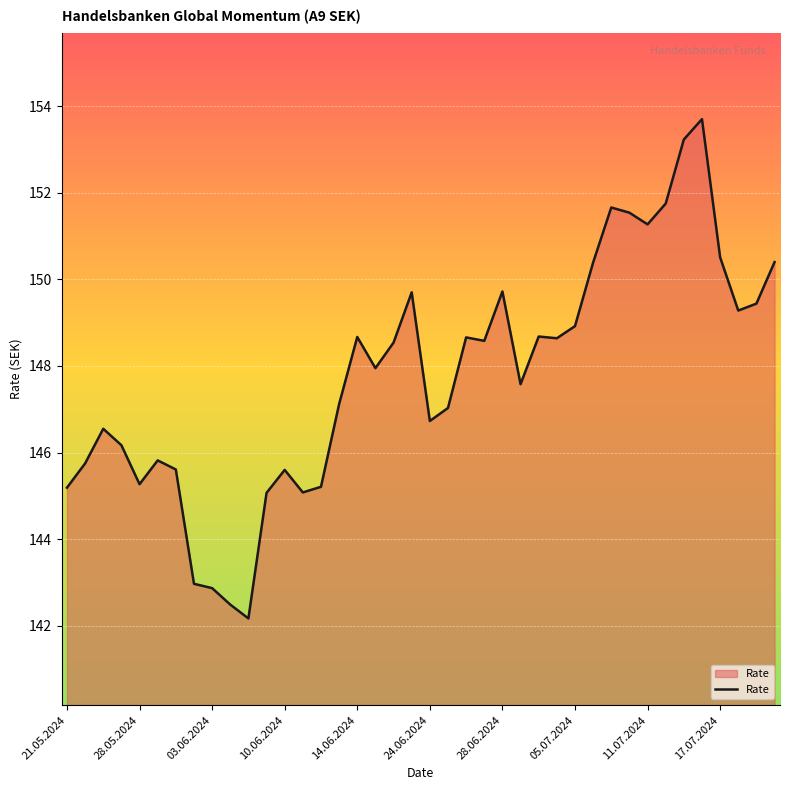

What is the maximum value shown in the chart?

153.7